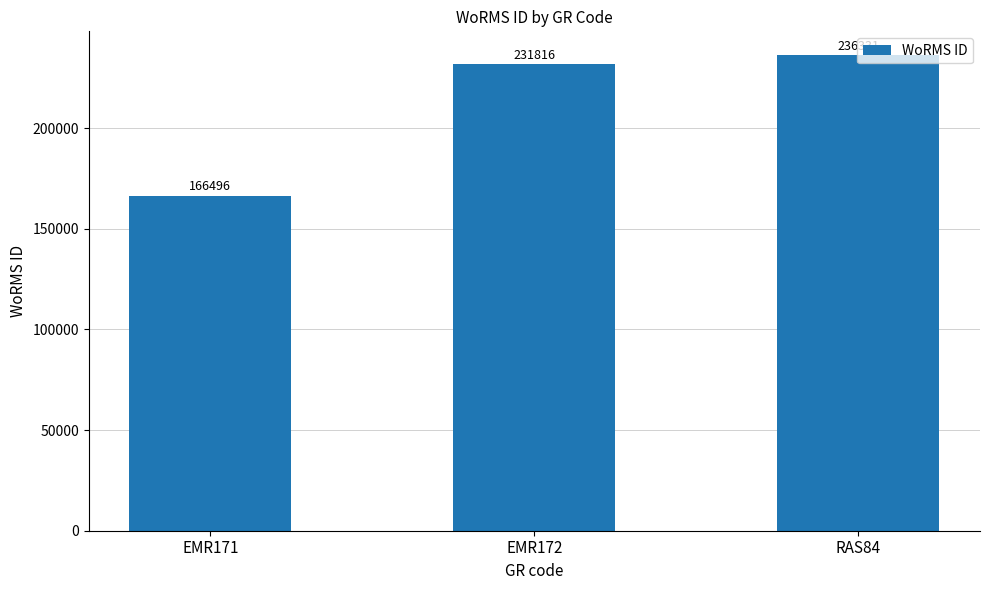

What is the value of the 1st bar from the left?

166496